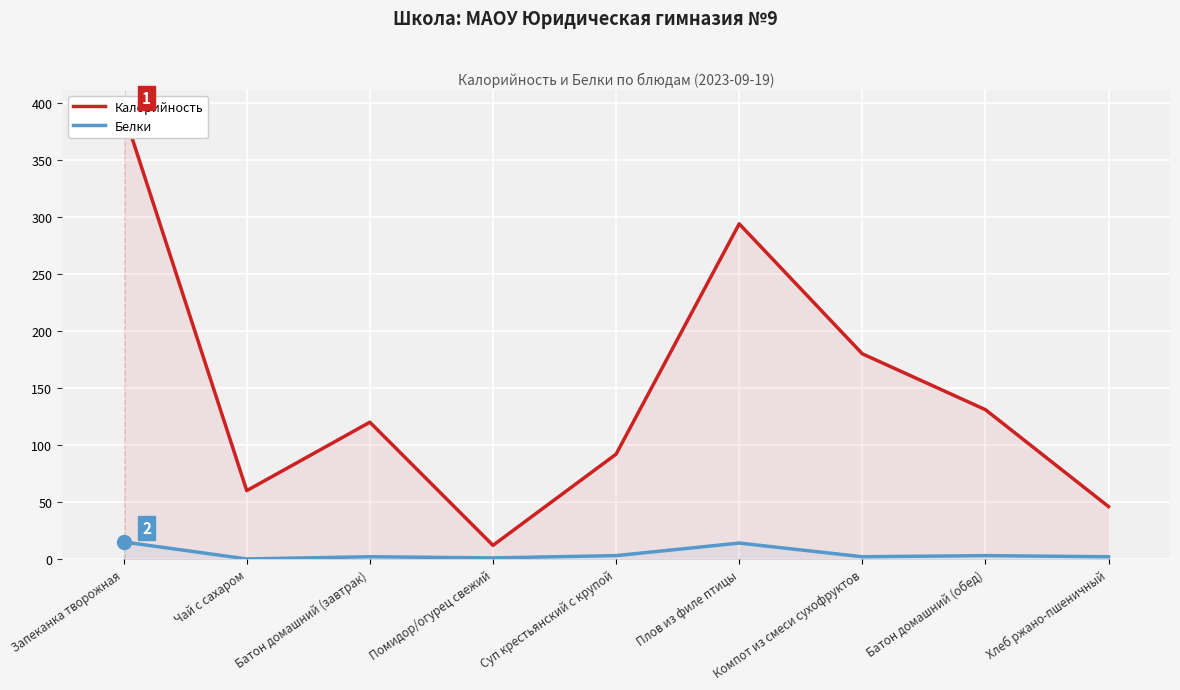

What is the label of the 4th point from the left?

Помидор/огурец свежий